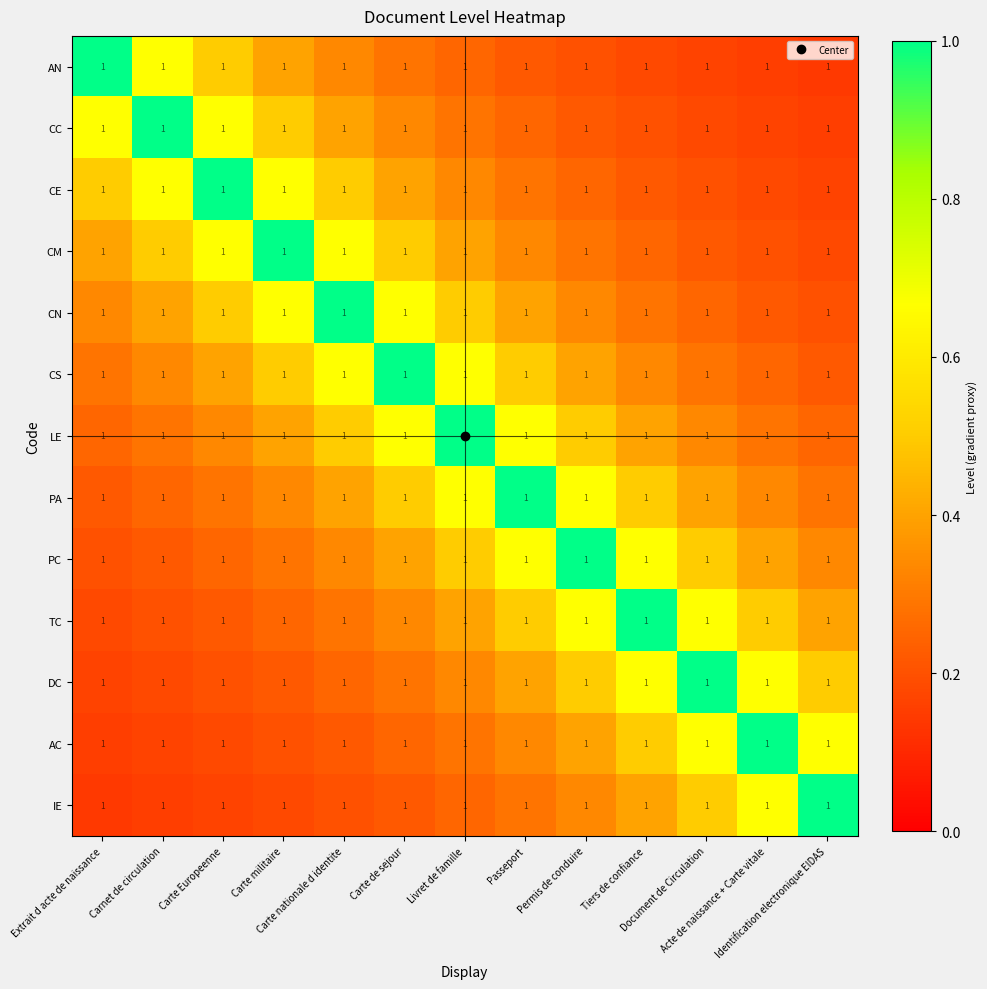

Is it true that CS equals 0.1 at Acte de naissance + Carte vitale?

False